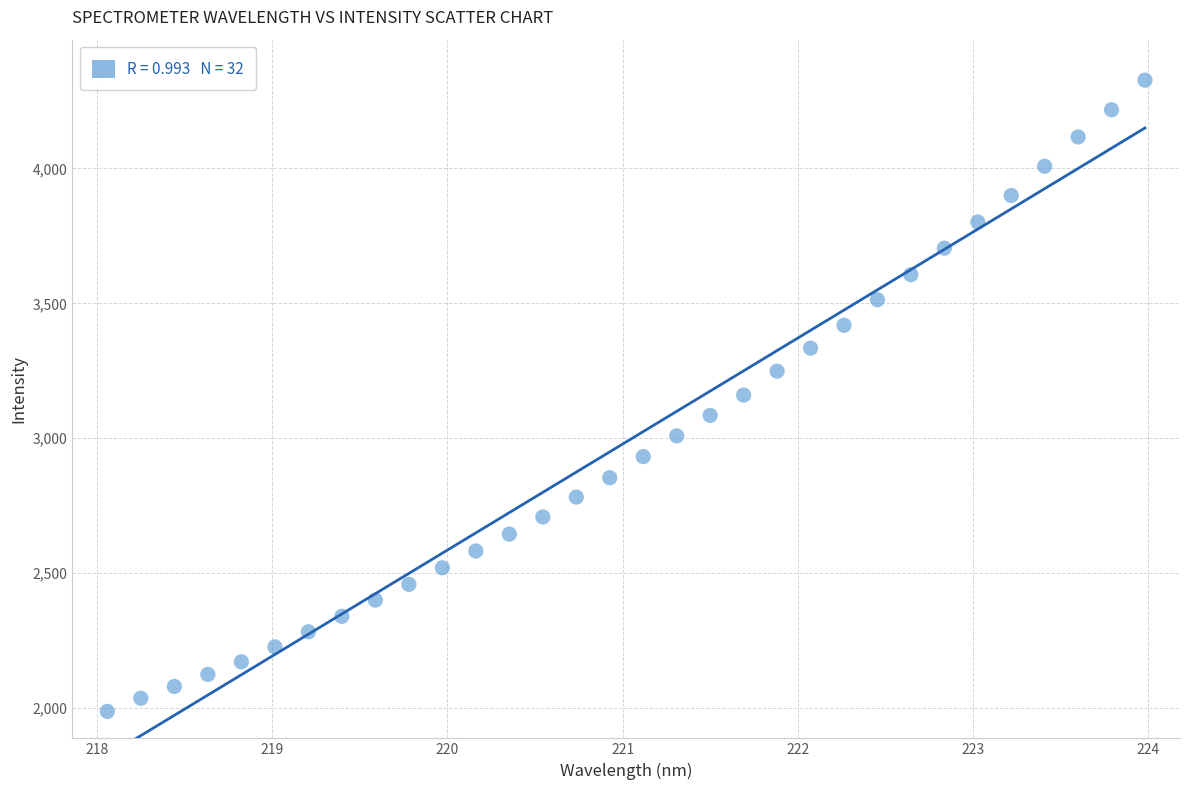

What is the range of Y values (max minus min)?

2338.9